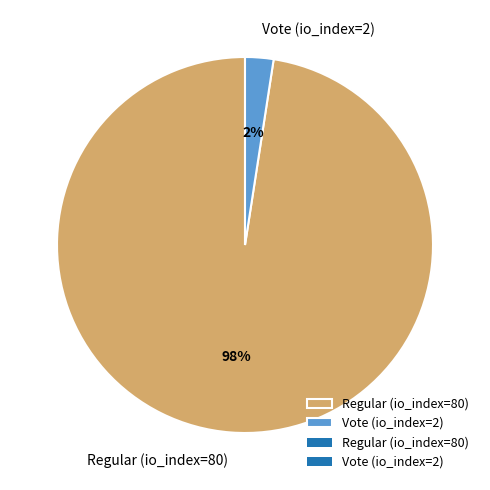

Count the number of slices in the pie.

2